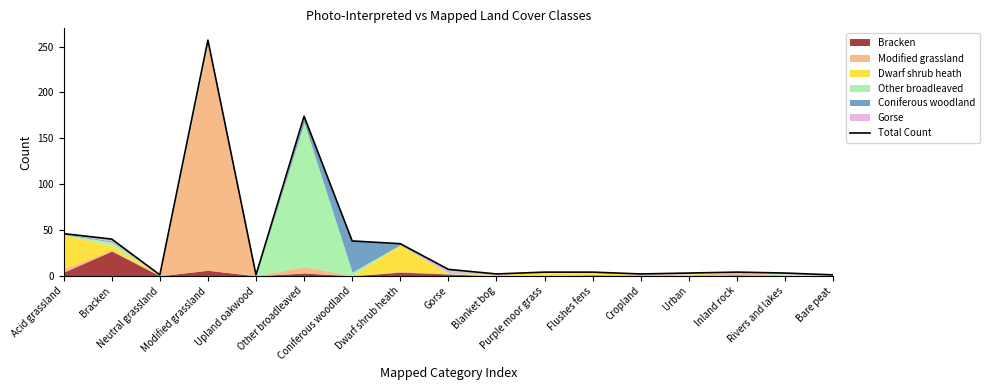

The value at Dwarf shrub heath is 35. True or false?

True